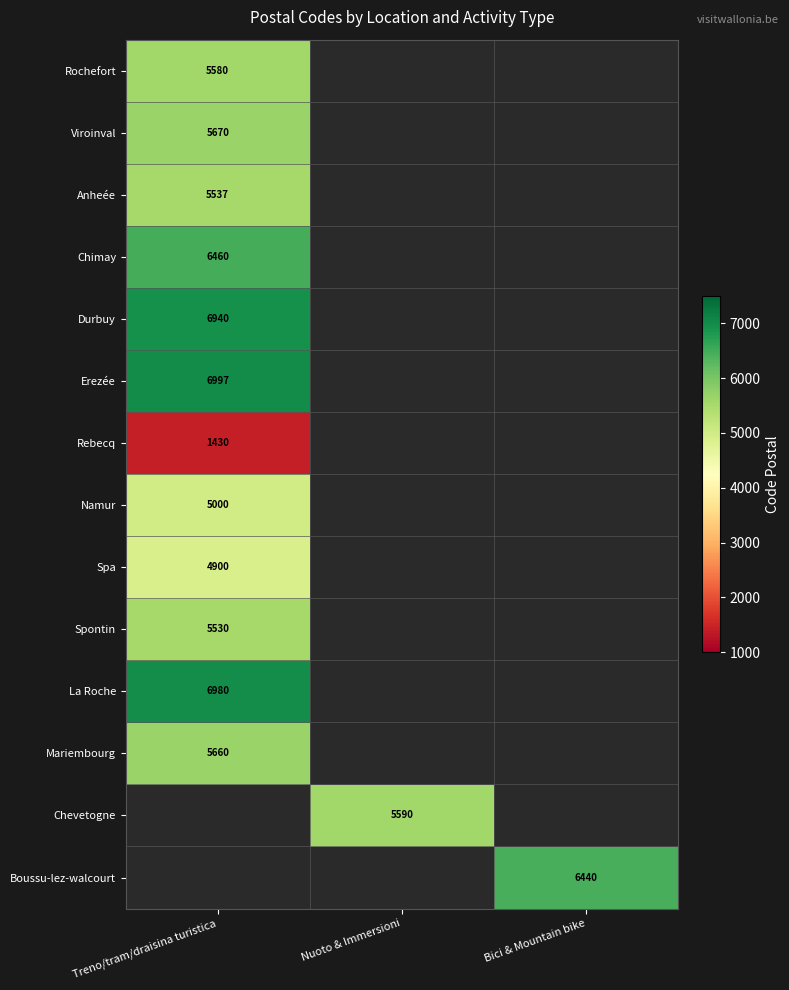

The value of Rebecq at Treno/tram/draisina turistica is 591.5. True or false?

False